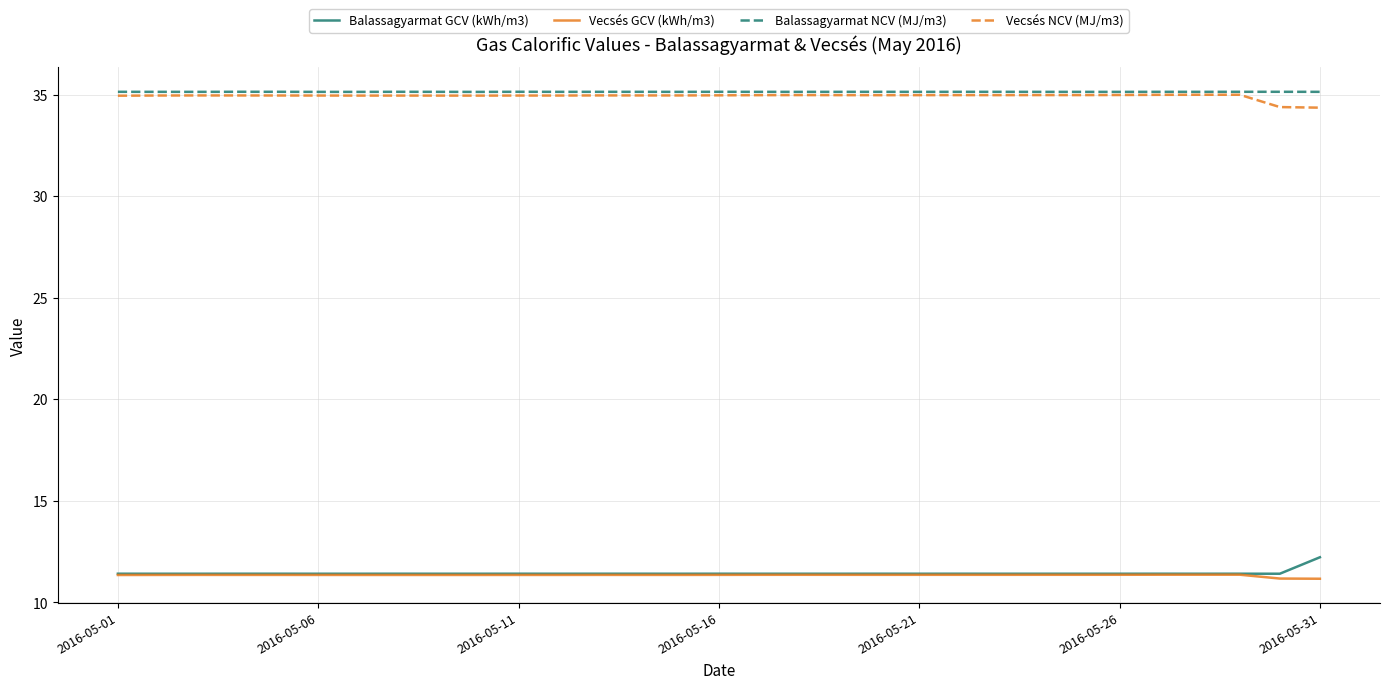

What is the lowest value of the Balassagyarmat NCV (MJ/m3) series?

35.1